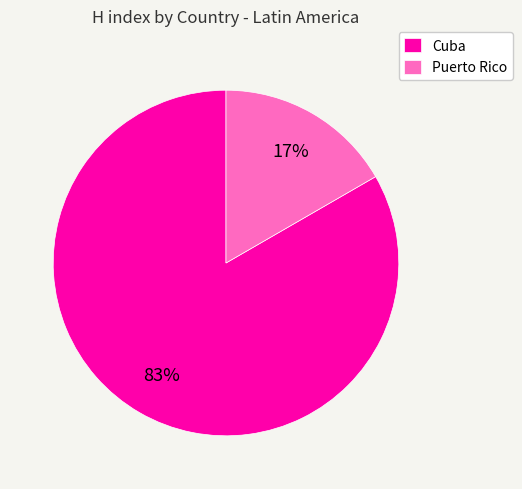

True or false: Cuba accounts for 92% of the total.

False